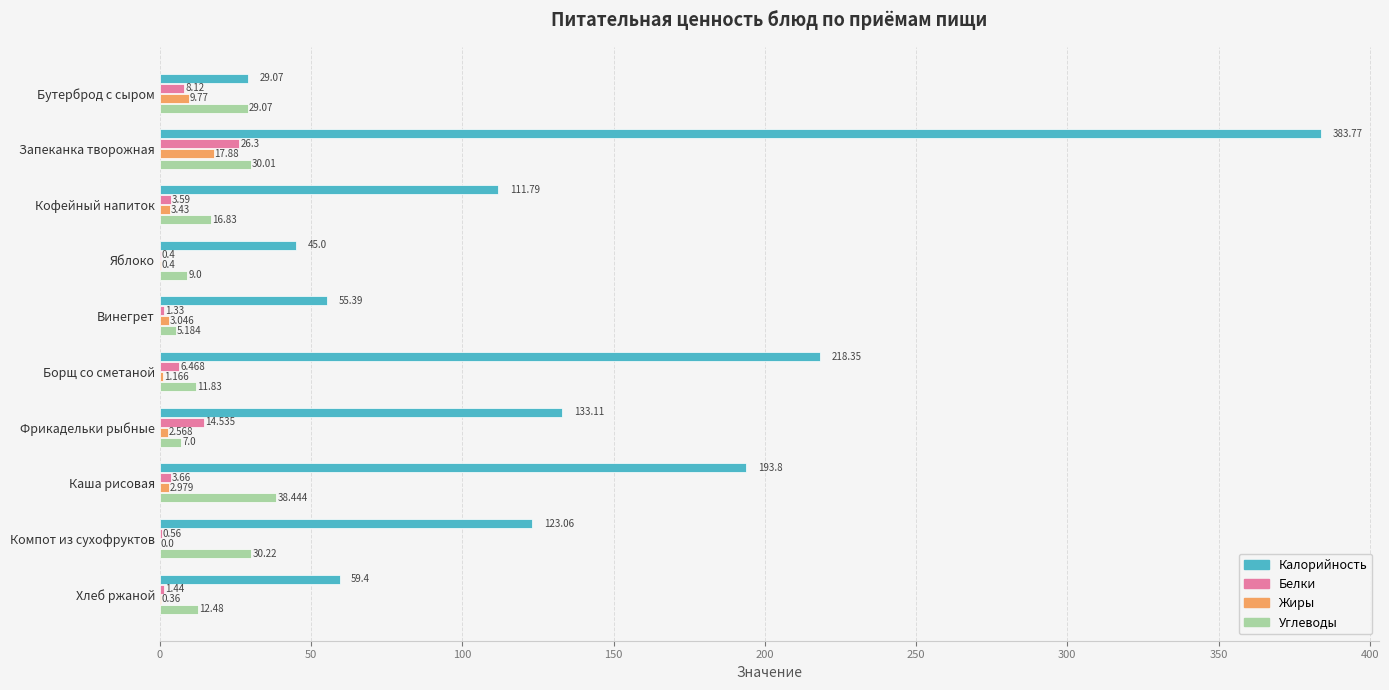

Which category has the highest value in the Углеводы series?

Каша рисовая